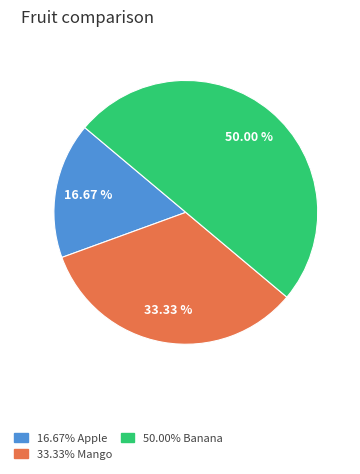

Does any single category account for the majority?

No